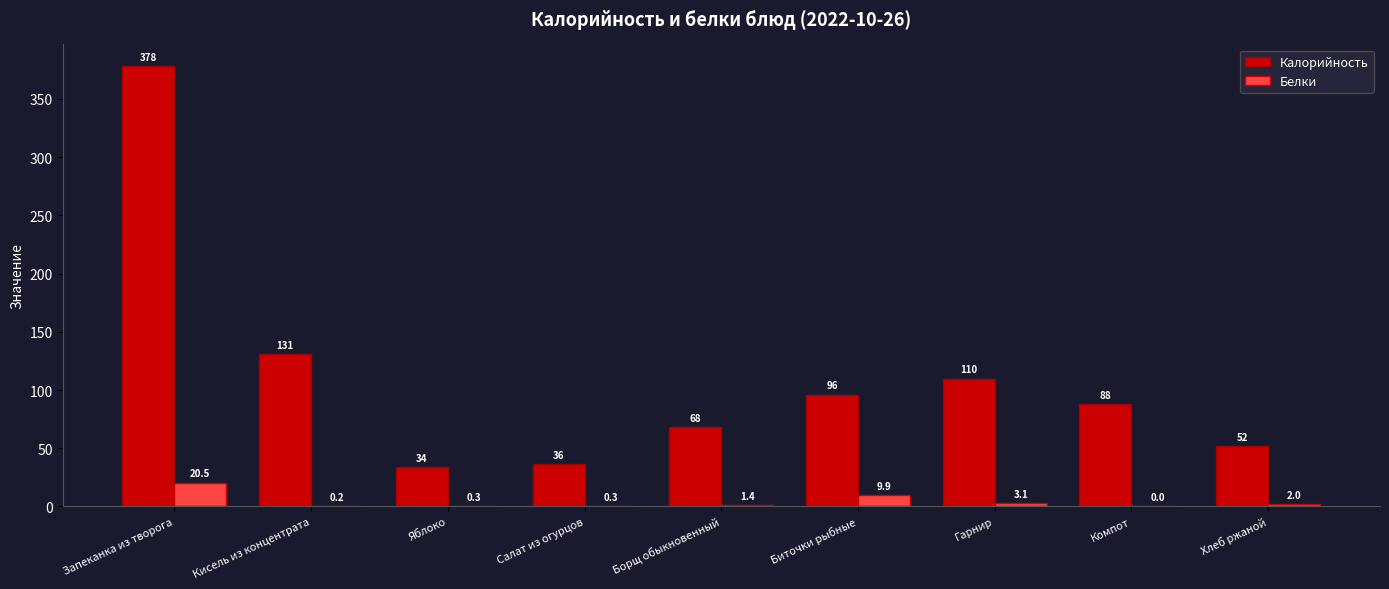

Read the Белки value at Яблоко.

0.3